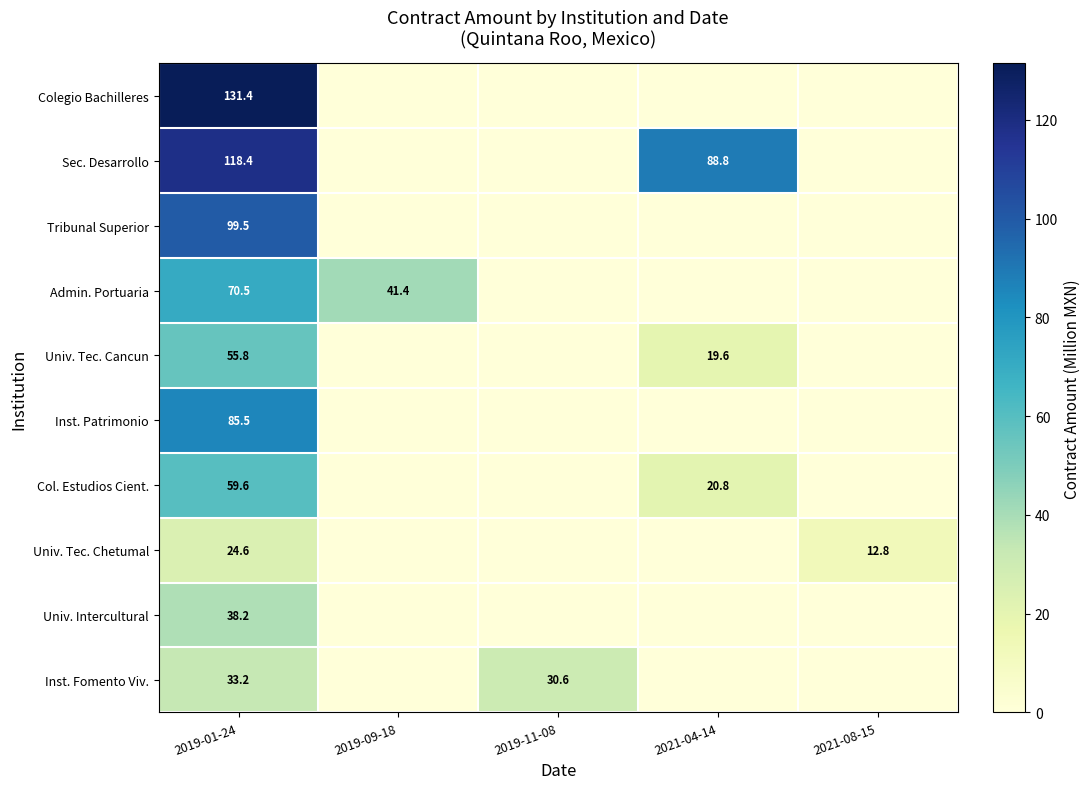

True or false: Univ. Tec. Cancun has a value of 13.0 at 2021-04-14.

False